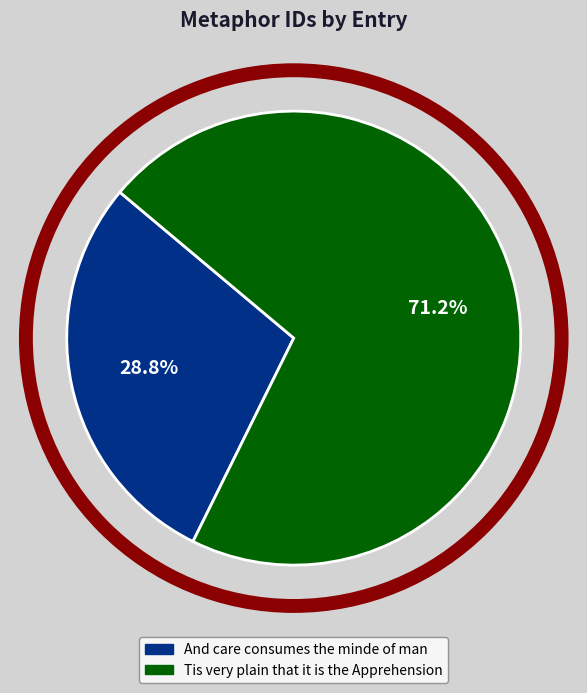

To the nearest percent, what percentage of the pie is And care consumes the minde of man?

29%